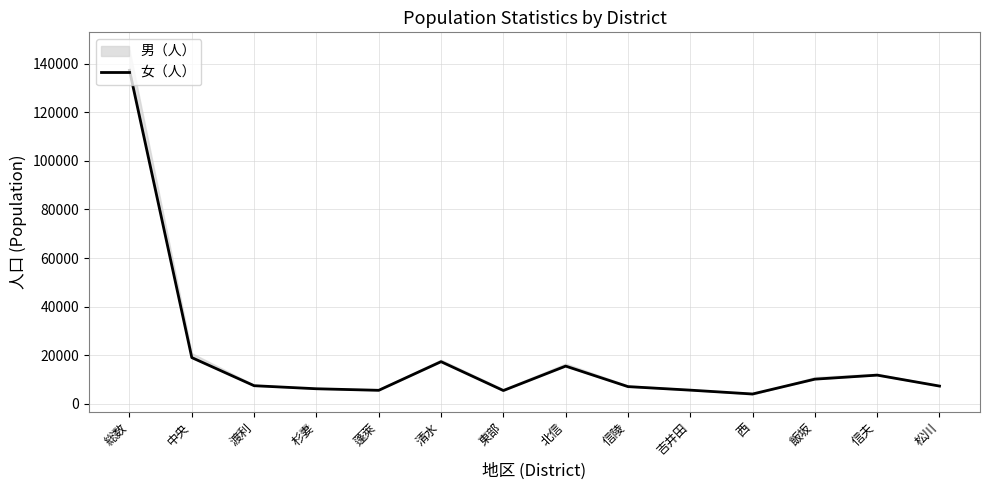

List the labels in order of value, smallest first.

西, 東部, 蓬萊, 吉井田, 杉妻, 信陵, 松川, 渡利, 飯坂, 信夫, 北信, 清水, 中央, 総数